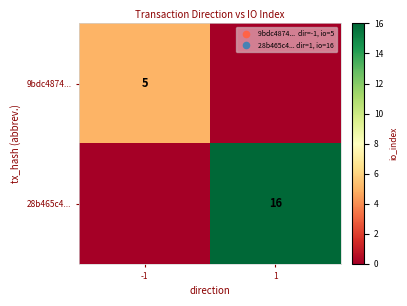

Is the value of 28b465c4... at 1 greater than the value of 9bdc4874... at -1?

Yes